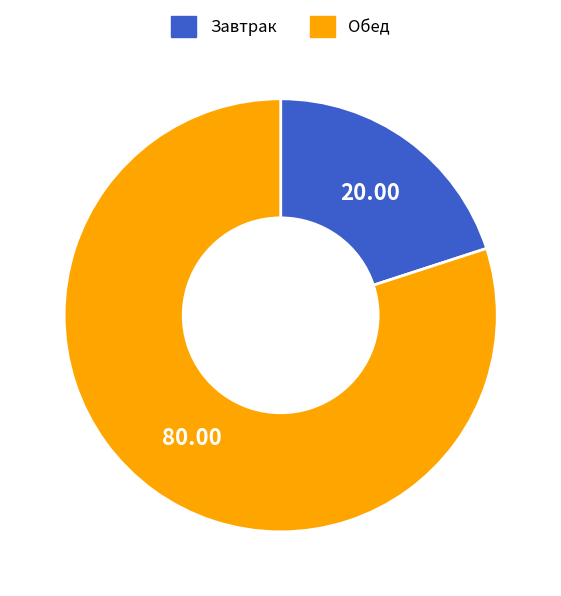

Is there a majority slice in this chart?

Yes